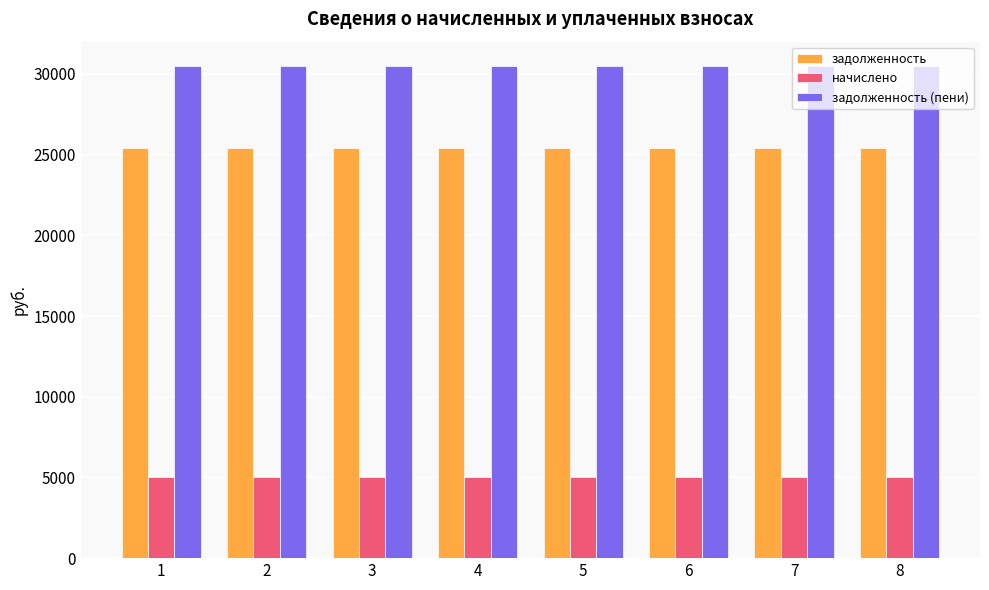

What is the spread (max minus min) of values at 6?

25423.2